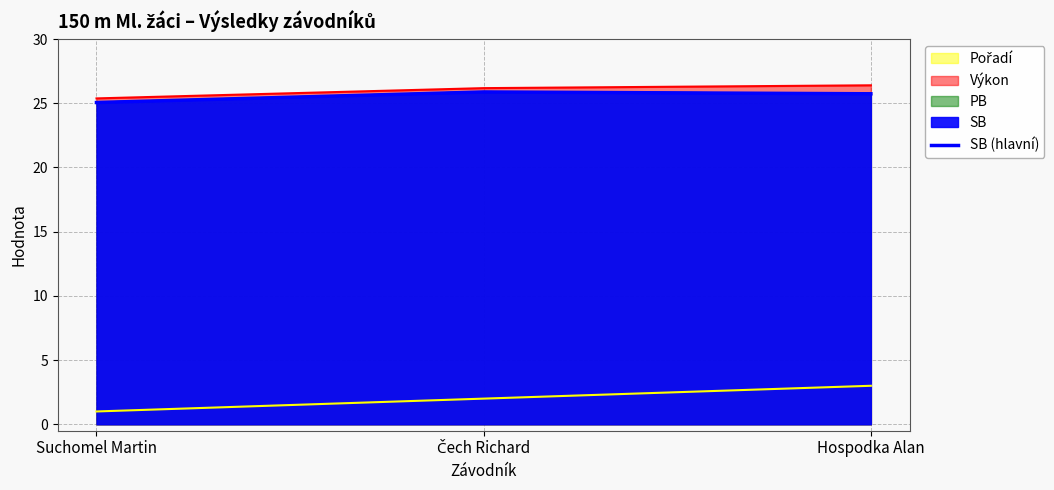

What is the sum of all values?

76.7